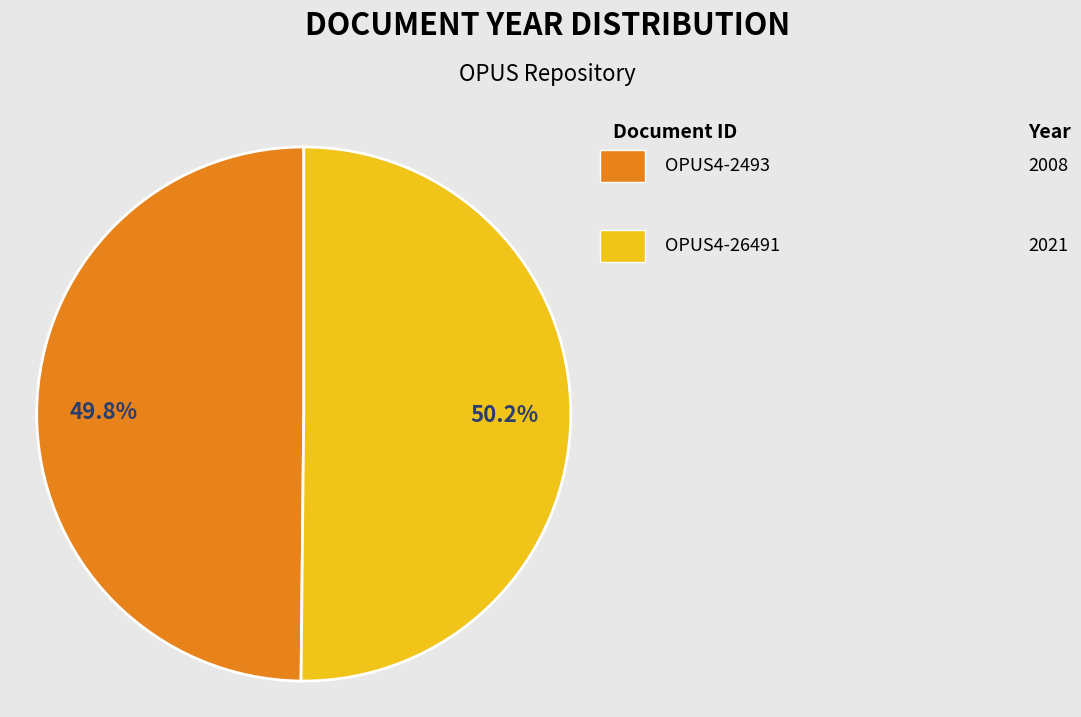

Does any single category account for the majority?

Yes